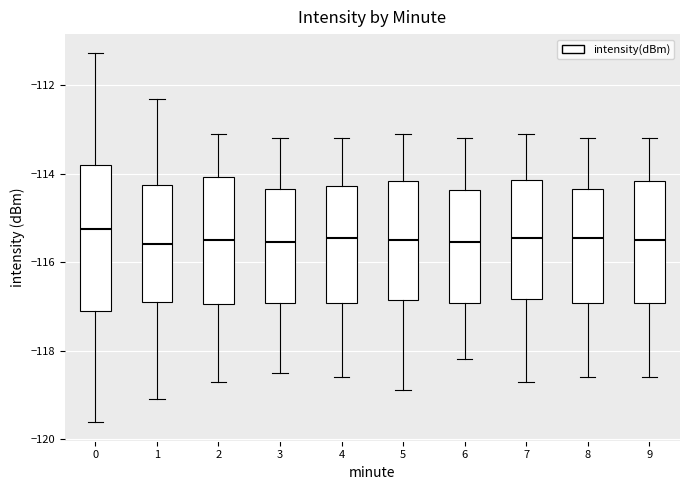

Reading left to right, transcribe this box plot: for each box, give where its median line is, the range the box spans, and where its two whiskers end, as read against the y-axis. The values are not printed on the chart, so give them approximately, as read against the axis.

0: median -115.2, box -117.2 to -113.8, whiskers -119.6 to -111.2
1: median -115.6, box -116.8 to -114.2, whiskers -119.0 to -112.2
2: median -115.4, box -117.0 to -114.0, whiskers -118.6 to -113.0
3: median -115.6, box -117.0 to -114.4, whiskers -118.4 to -113.2
4: median -115.4, box -117.0 to -114.2, whiskers -118.6 to -113.2
5: median -115.4, box -116.8 to -114.2, whiskers -118.8 to -113.0
6: median -115.6, box -117.0 to -114.4, whiskers -118.2 to -113.2
7: median -115.4, box -116.8 to -114.2, whiskers -118.6 to -113.0
8: median -115.4, box -117.0 to -114.4, whiskers -118.6 to -113.2
9: median -115.4, box -117.0 to -114.2, whiskers -118.6 to -113.2